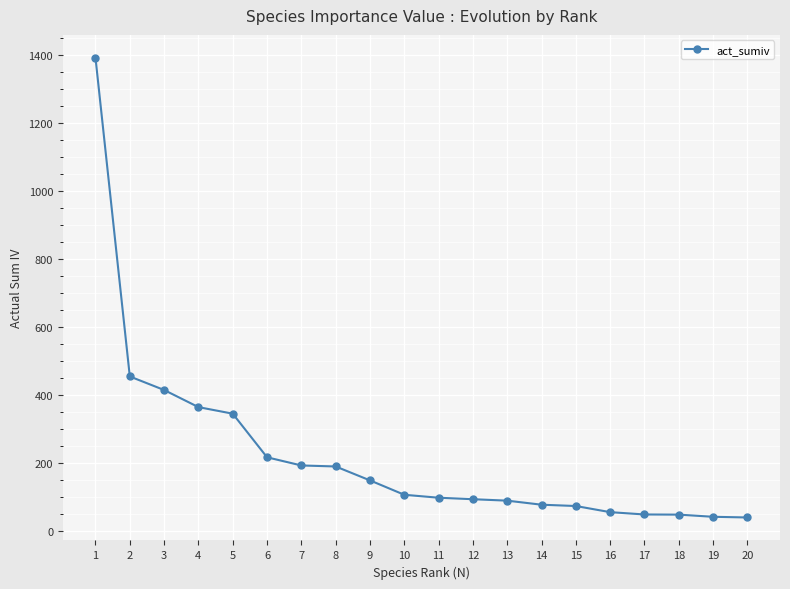

What is the change in value from 7 to 15?

-119.4